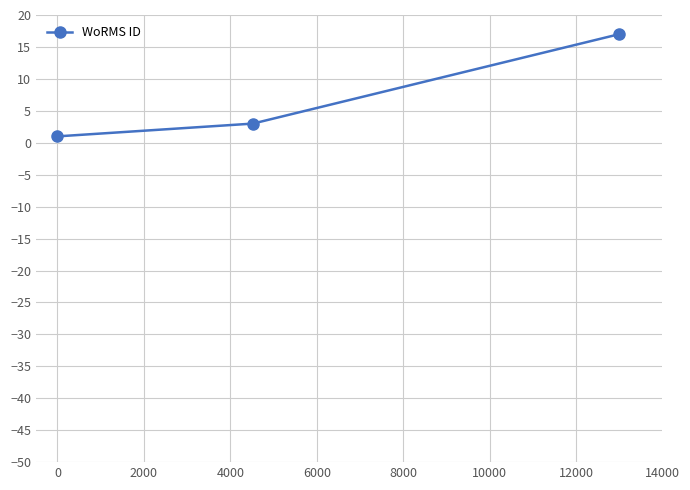

Reading left to right, list all the values displayed in this chart.

1	3	17